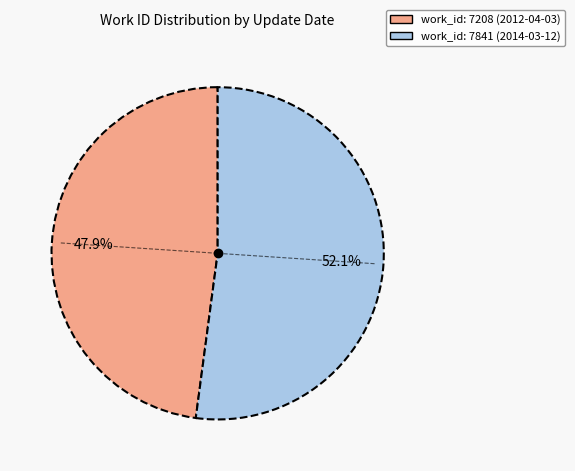

Is there any slice that represents more than half of the pie?

Yes